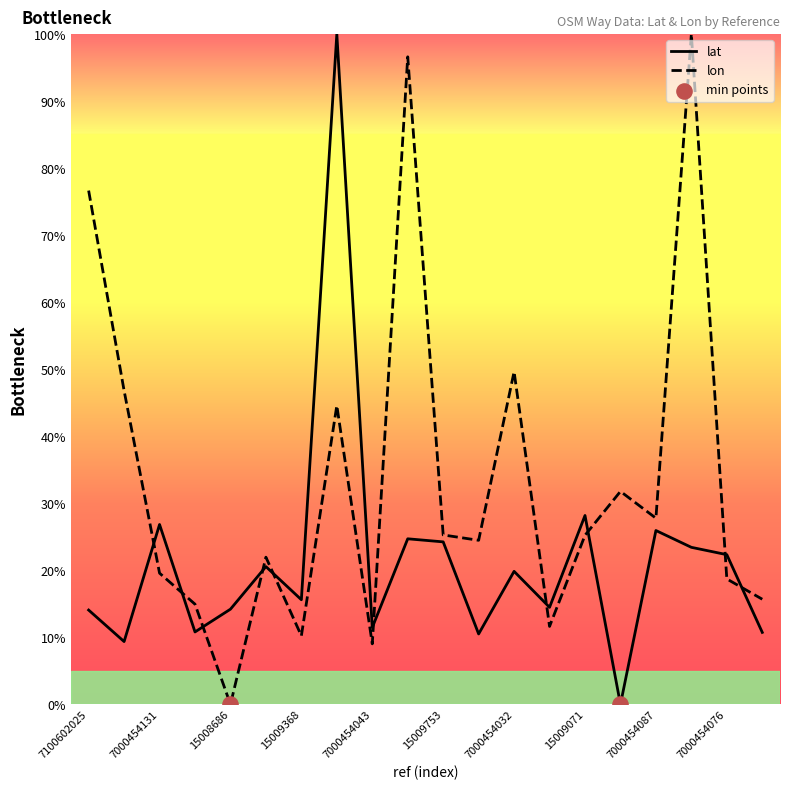

What is the maximum value shown in the chart?

100.0